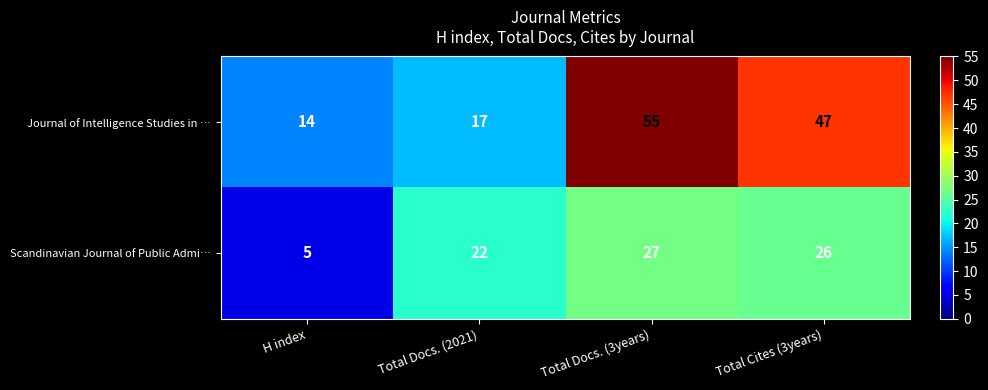

Where is Scandinavian Journal of Public Admi… nearest to the value 16?

Total Docs. (2021)